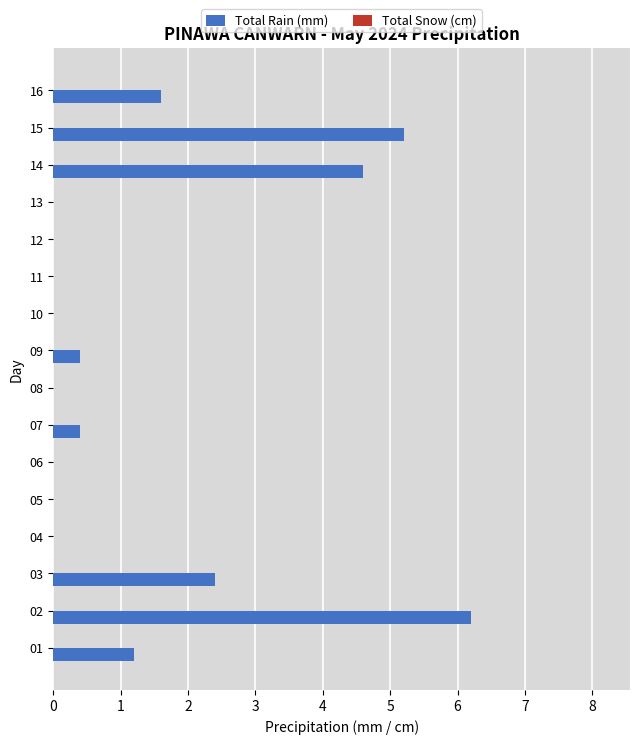

How many series are shown in this chart?

1